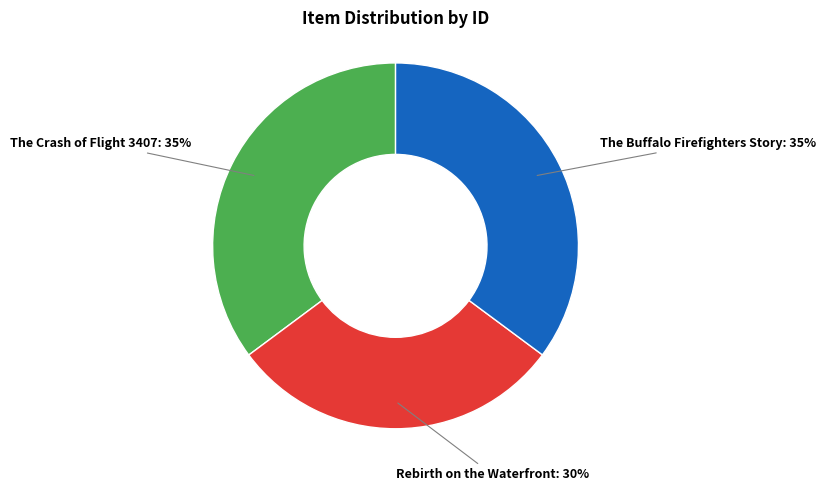

Which slice is the smallest?

Rebirth on the Waterfront